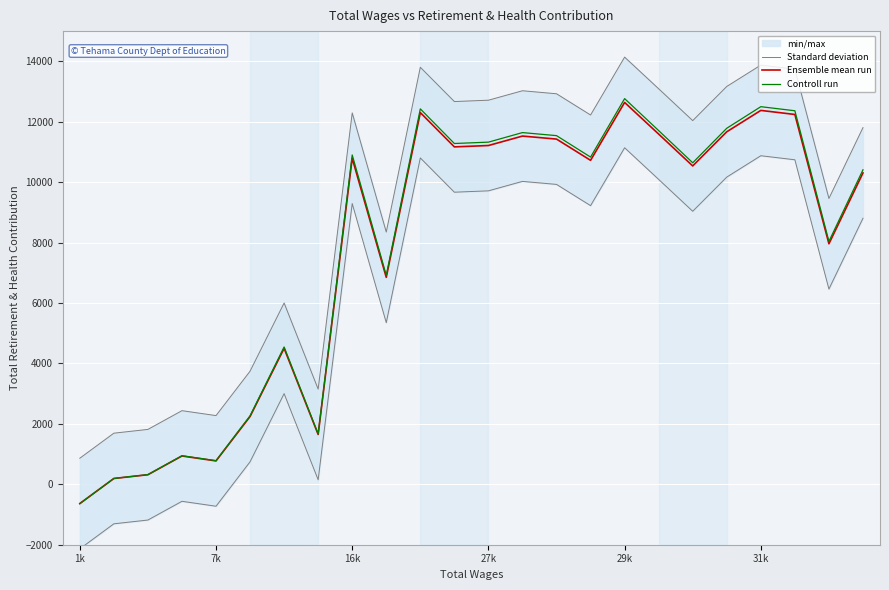

What is the lowest value of the Controll run series?

-643.4